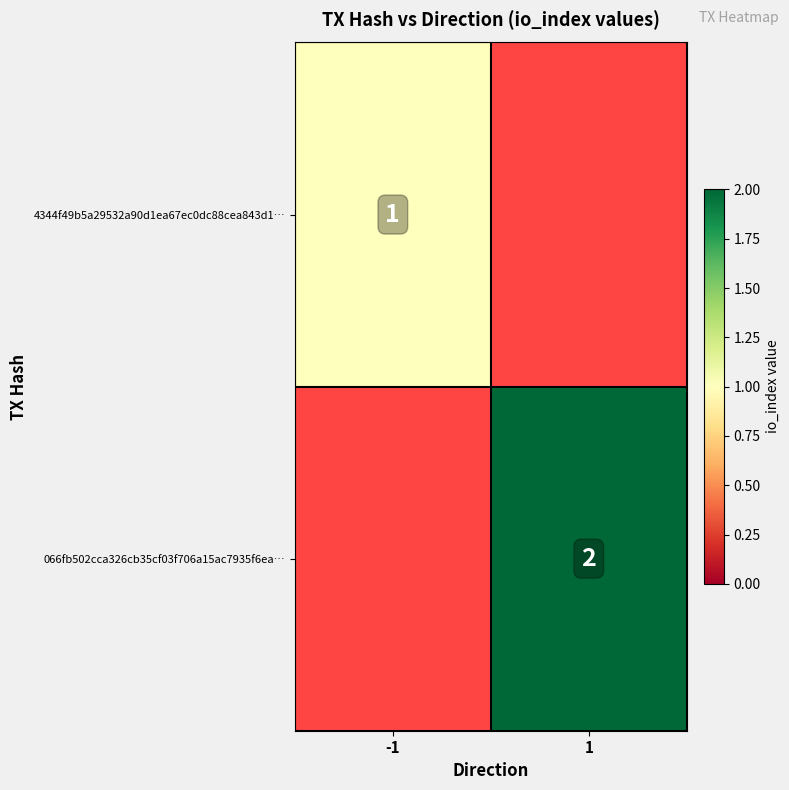

The value of 4344f49b5a29532a90d1ea67ec0dc88cea843d1… at -1 is 1. True or false?

True